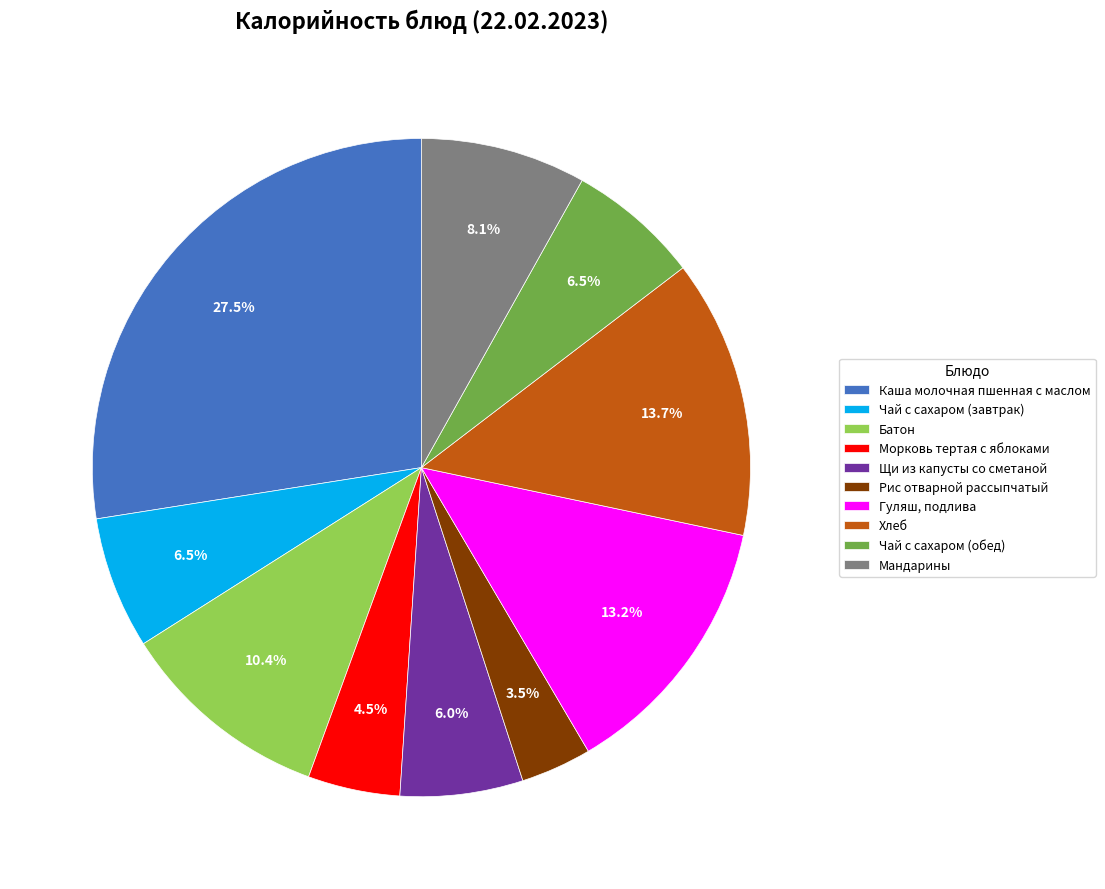

The Морковь тертая с яблоками slice represents 17% of the pie. True or false?

False